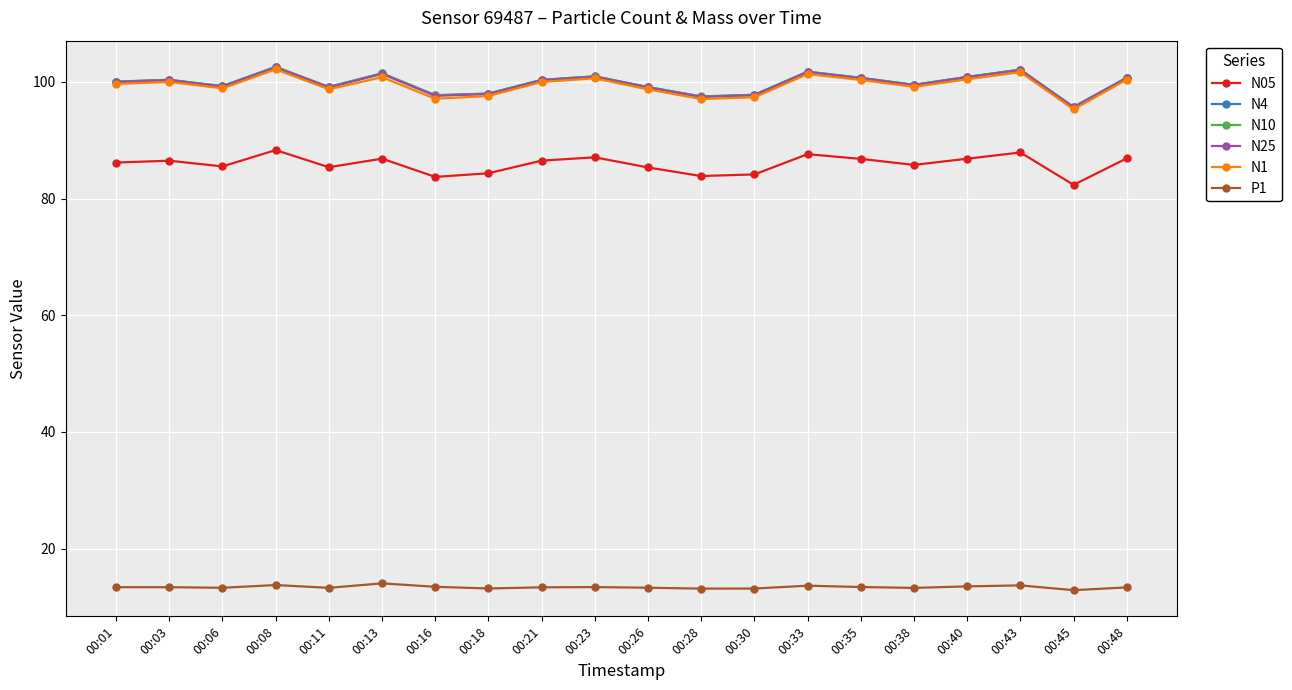

True or false: N25 and N10 intersect in this chart.

False